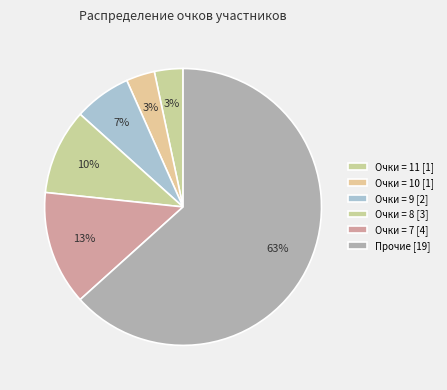

How many segments does this pie chart have?

6